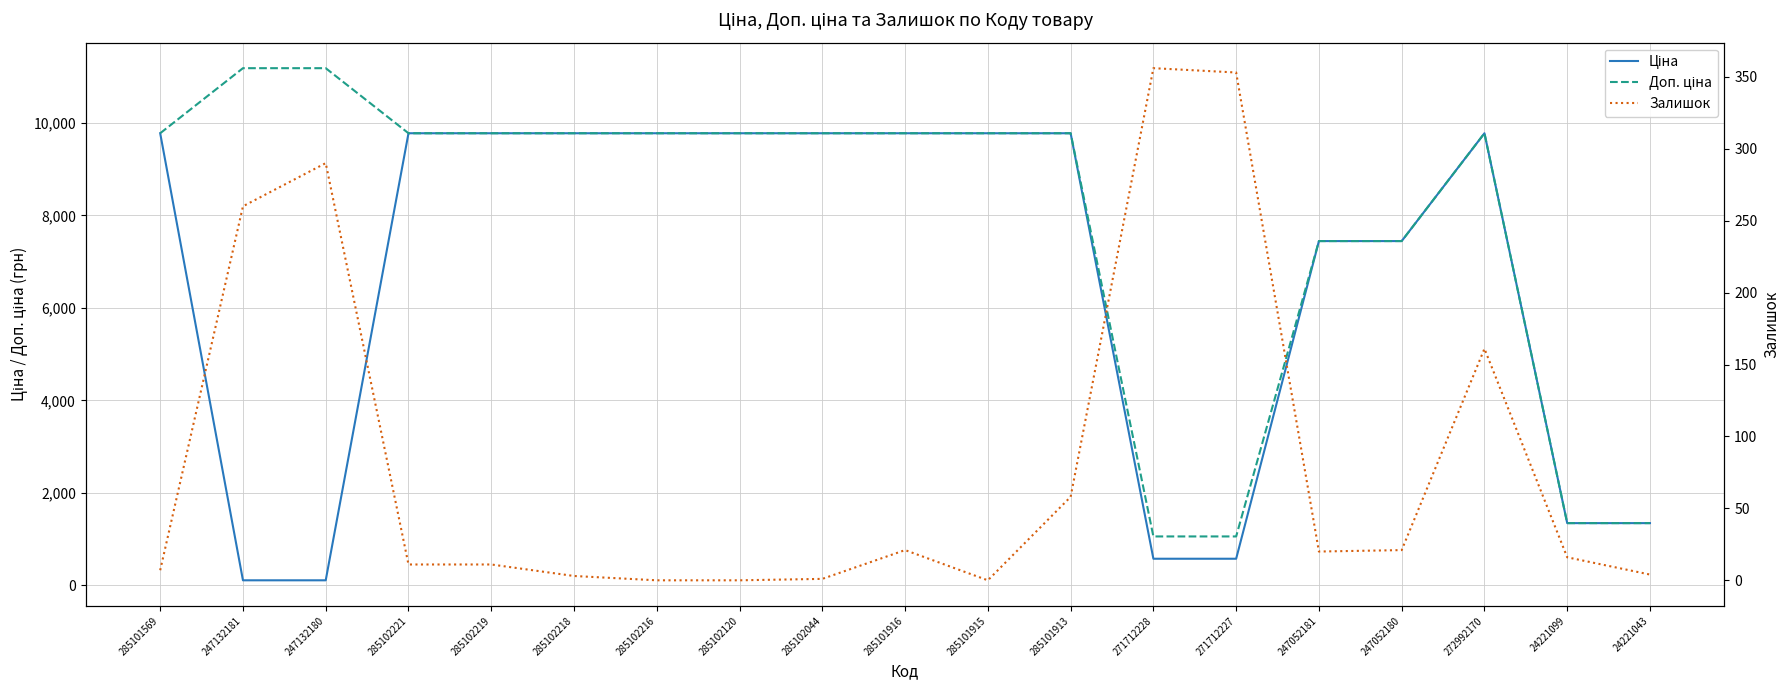

At which label does Ціна reach its minimum?

247132181